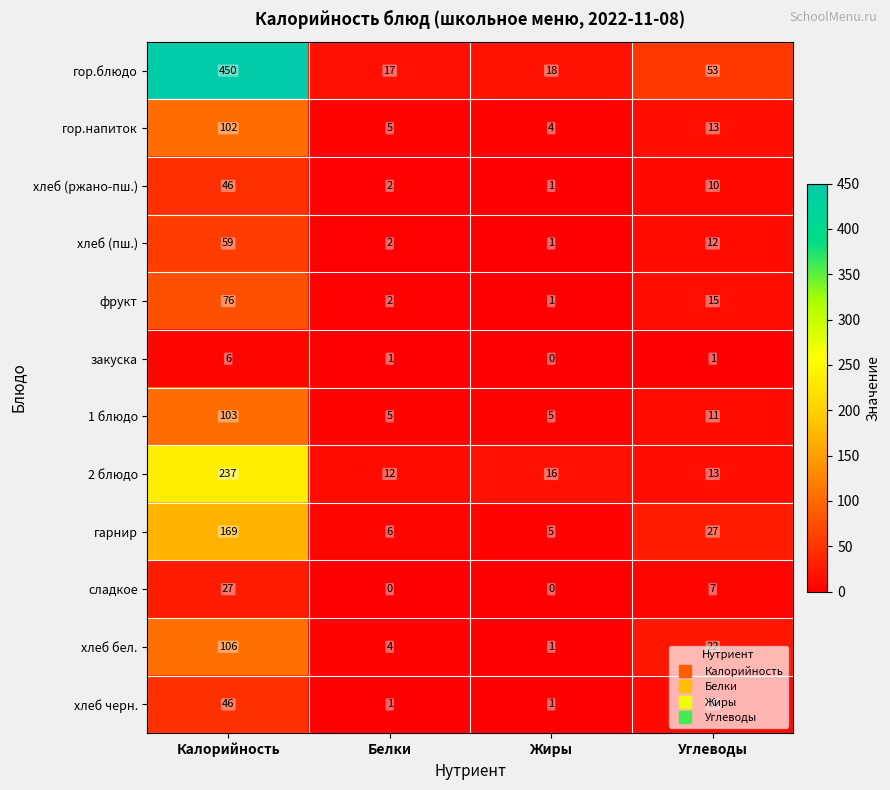

Count the хлеб черн. values in the range 1 to 46.

4